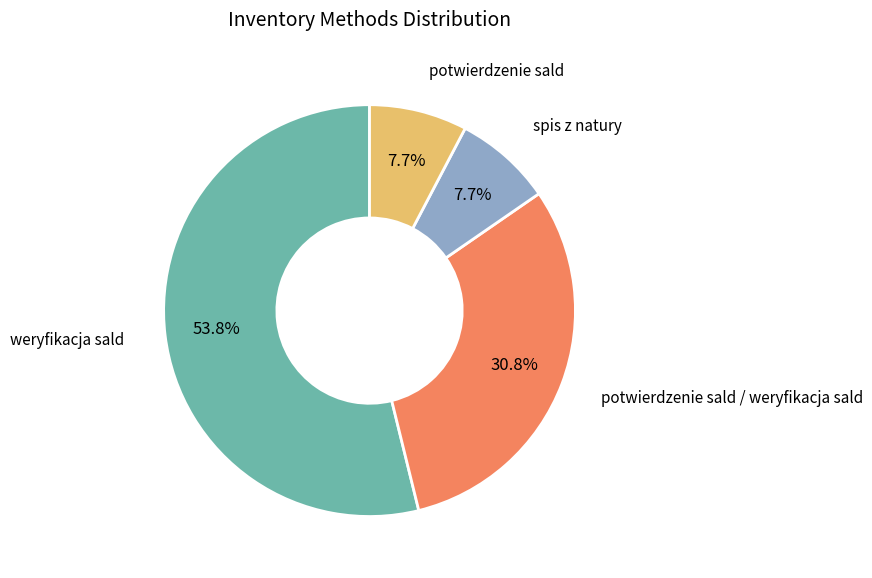

Does any single category account for the majority?

Yes